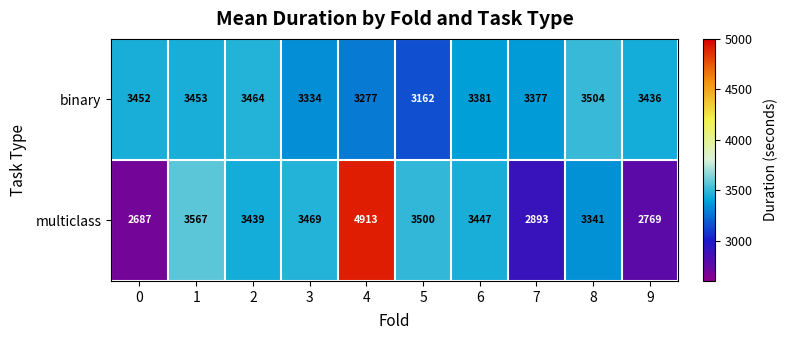

At which category is the sum across all series the highest?

4